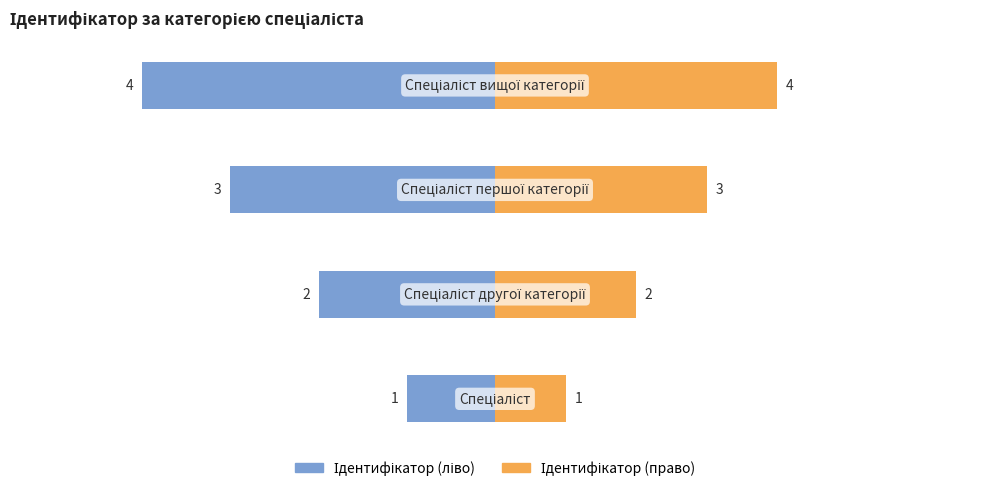

Reading left to right, transcribe all the data shown in this chart.

Ідентифікатор (ліво): −60=-10	−40=-20	−20=-30	0=-40
Ідентифікатор (право): −60=8	−40=16	−20=24	0=32